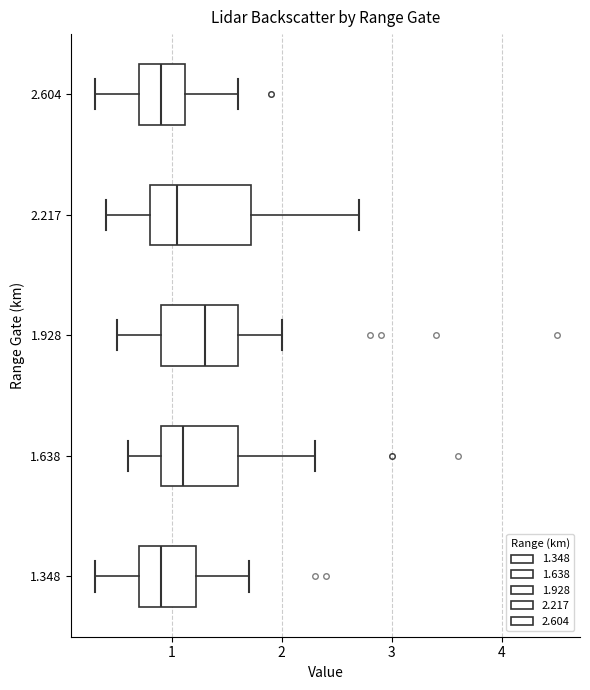

Which box has the furthest to the right median line?

1.928